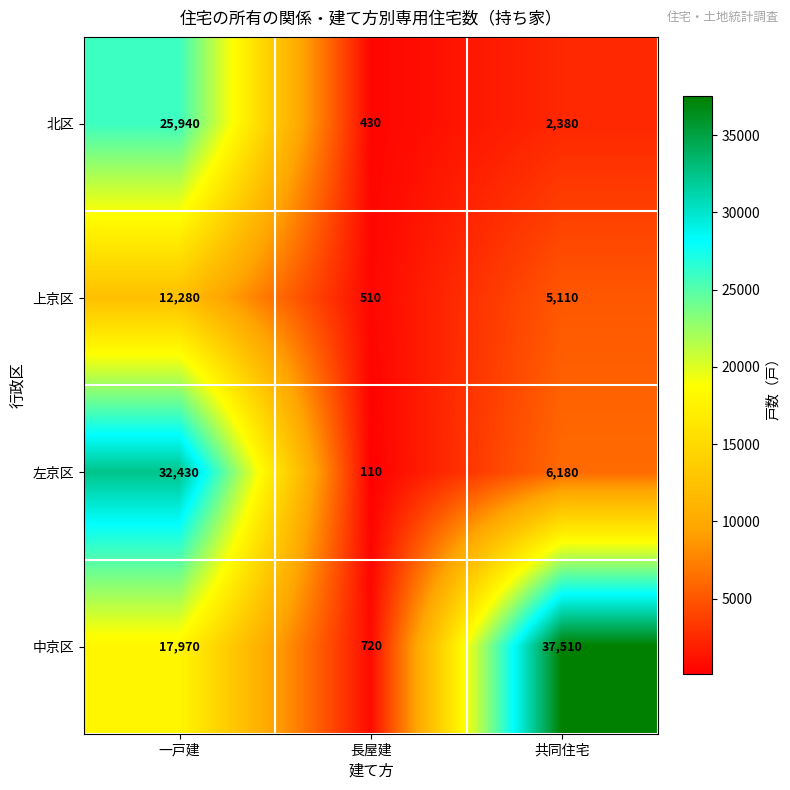

What is the difference between the second highest and minimum values in the 北区 series?

1950